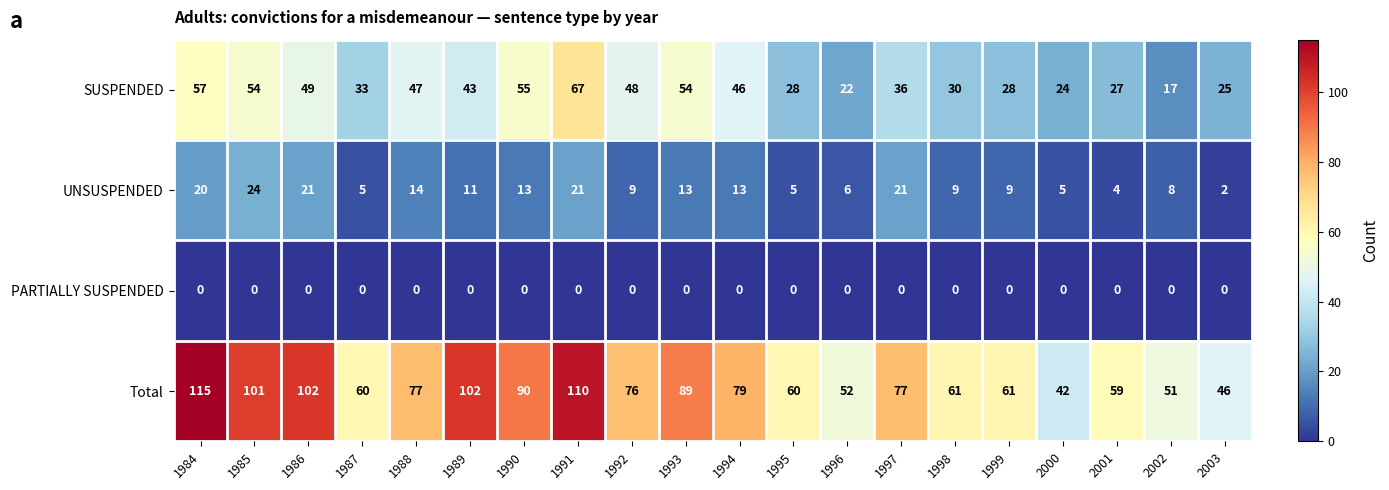

List the series in order of their overall mean, lowest first.

PARTIALLY SUSPENDED, UNSUSPENDED, SUSPENDED, Total